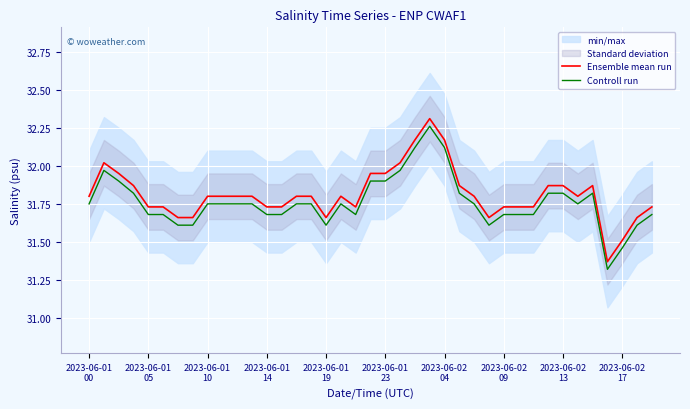

Which series changed the most between 2023-06-01 00 and 2023-06-01 10?

Ensemble mean run